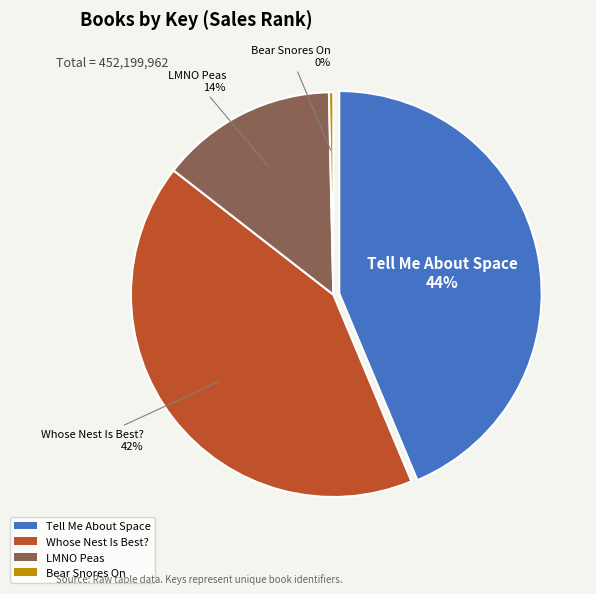

To the nearest percent, what is the difference between the largest and smallest slice percentages?

43%